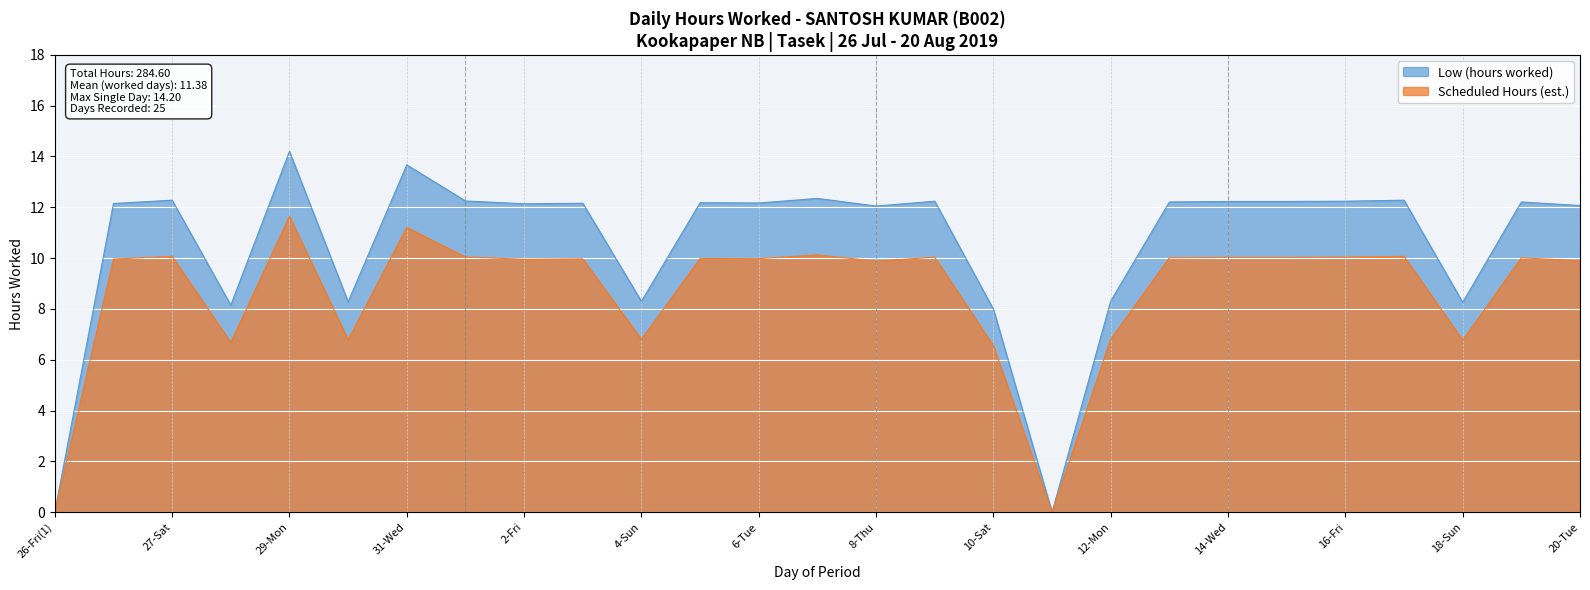

What position from the left is 10-Sat?

17